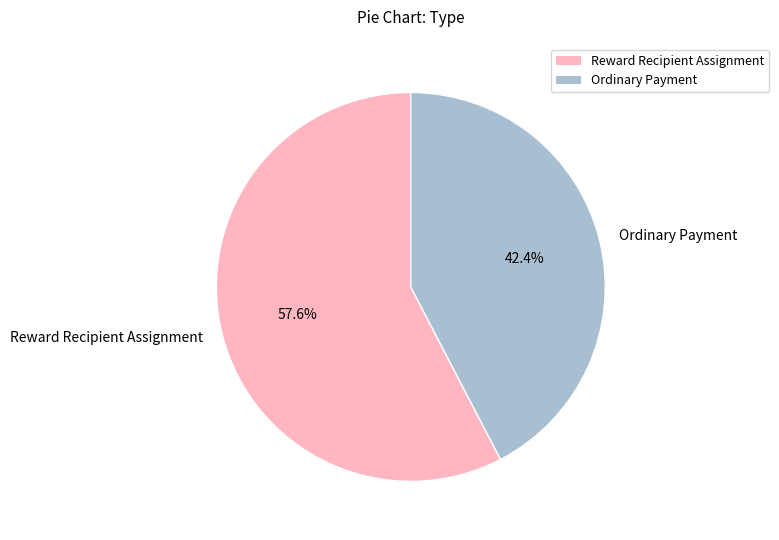

Does Ordinary Payment represent more than half of the total?

No